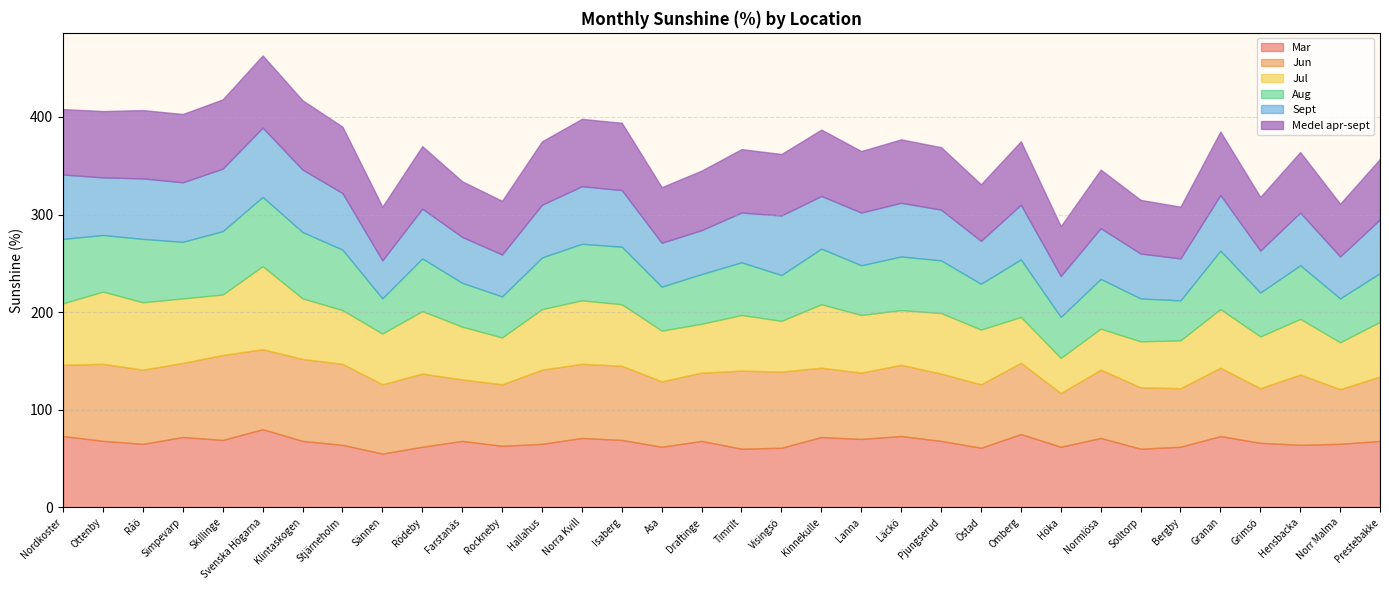

Which series has the widest spread of values?

Jul